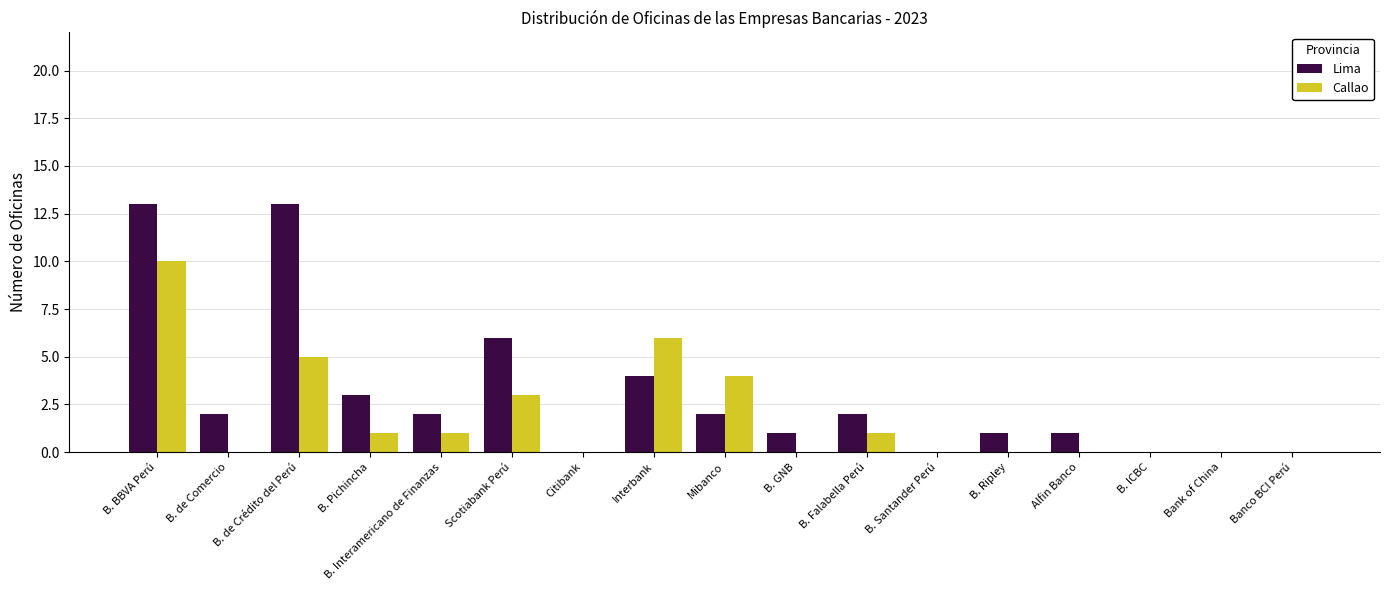

At which label is Lima closest to 6?

Scotiabank Perú